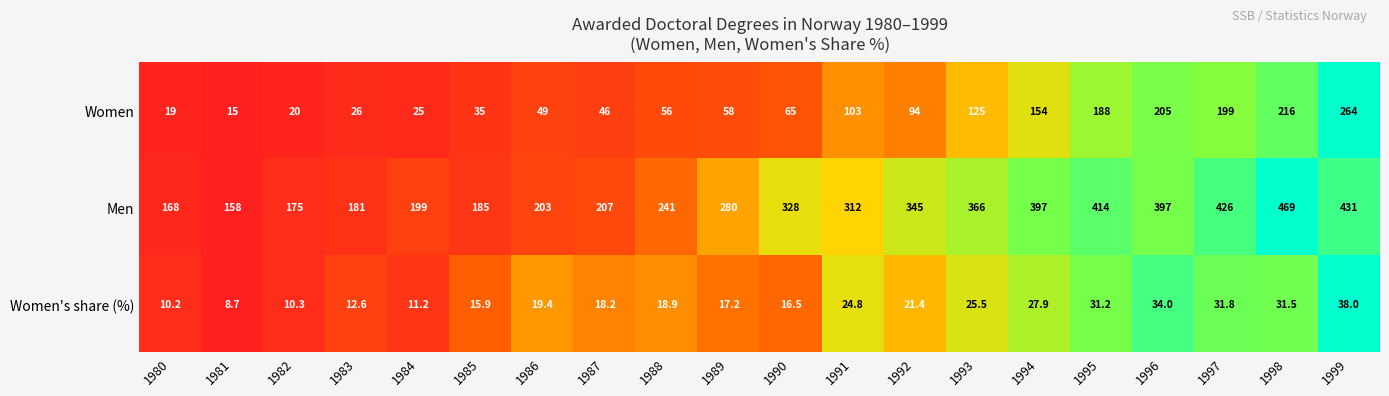

At 1991, list the series in order from smallest to largest.

Women's share (%), Women, Men